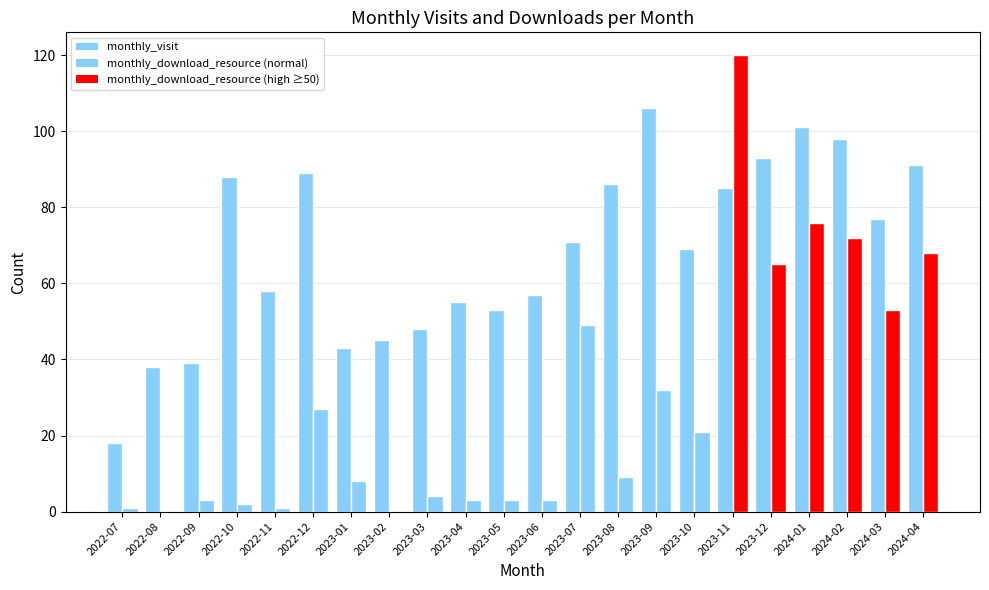

Rank the categories by value from lowest to highest.

2022-07, 2022-08, 2022-09, 2023-01, 2023-02, 2023-03, 2023-05, 2023-04, 2023-06, 2022-11, 2023-10, 2023-07, 2024-03, 2023-11, 2023-08, 2022-10, 2022-12, 2024-04, 2023-12, 2024-02, 2024-01, 2023-09